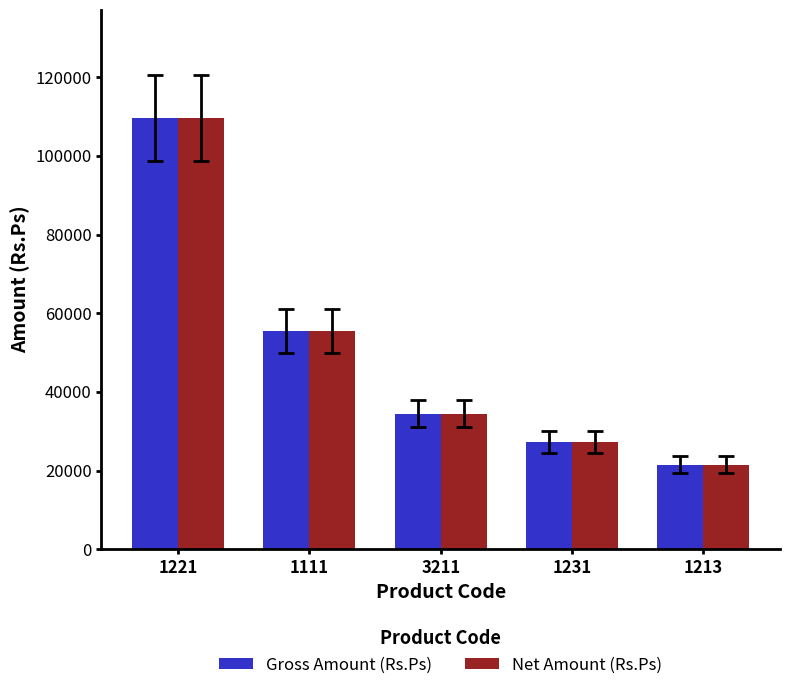

Is it true that Net Amount (Rs.Ps) equals 55564 at 1111?

True